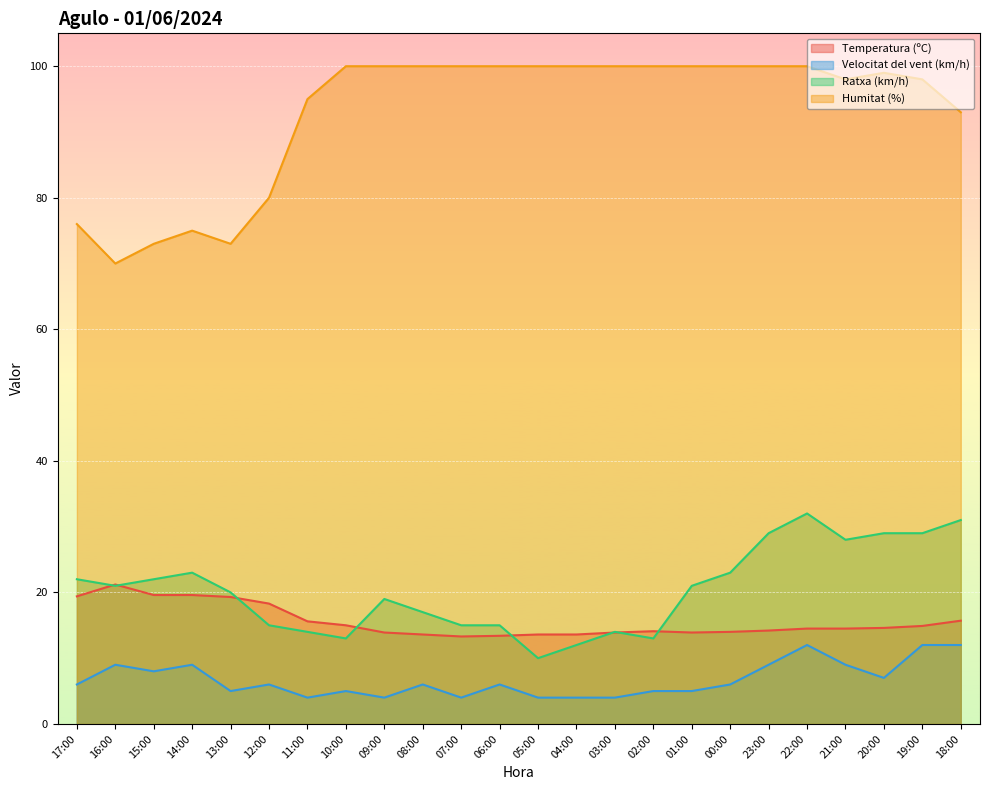

What is the label of the 18th point from the right?

11:00